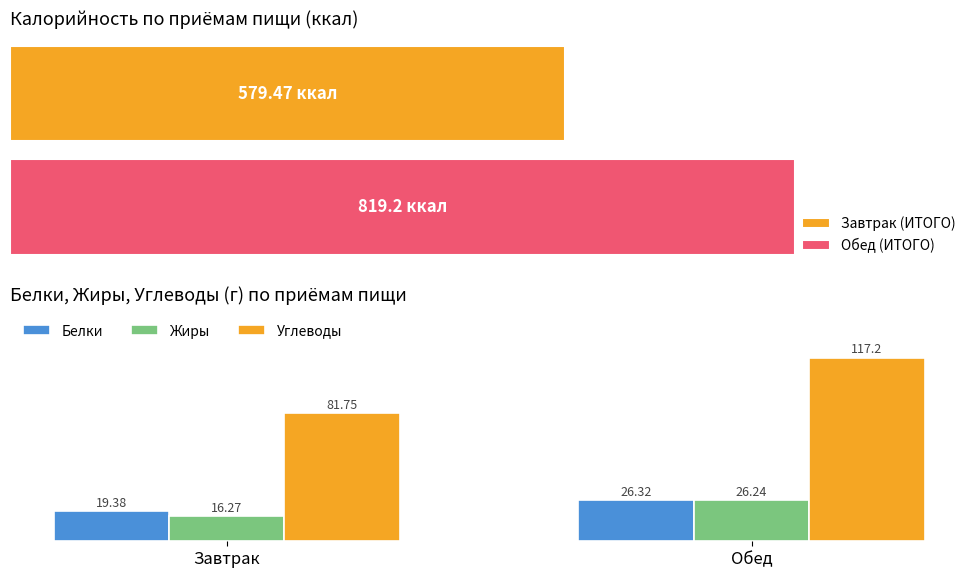

How many values in the Углеводы series exceed 117?

1